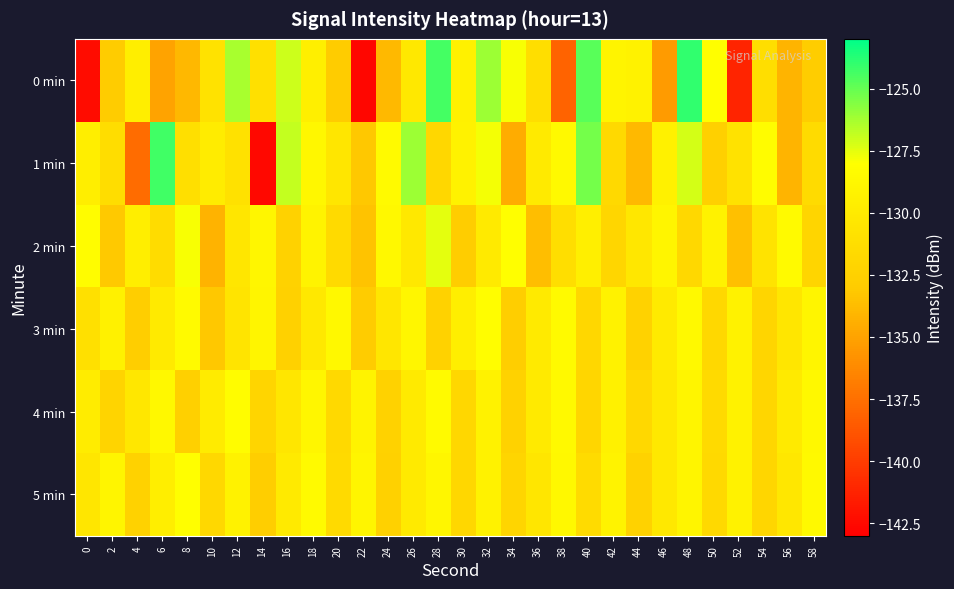

Between 52 and 38, which is larger?

38